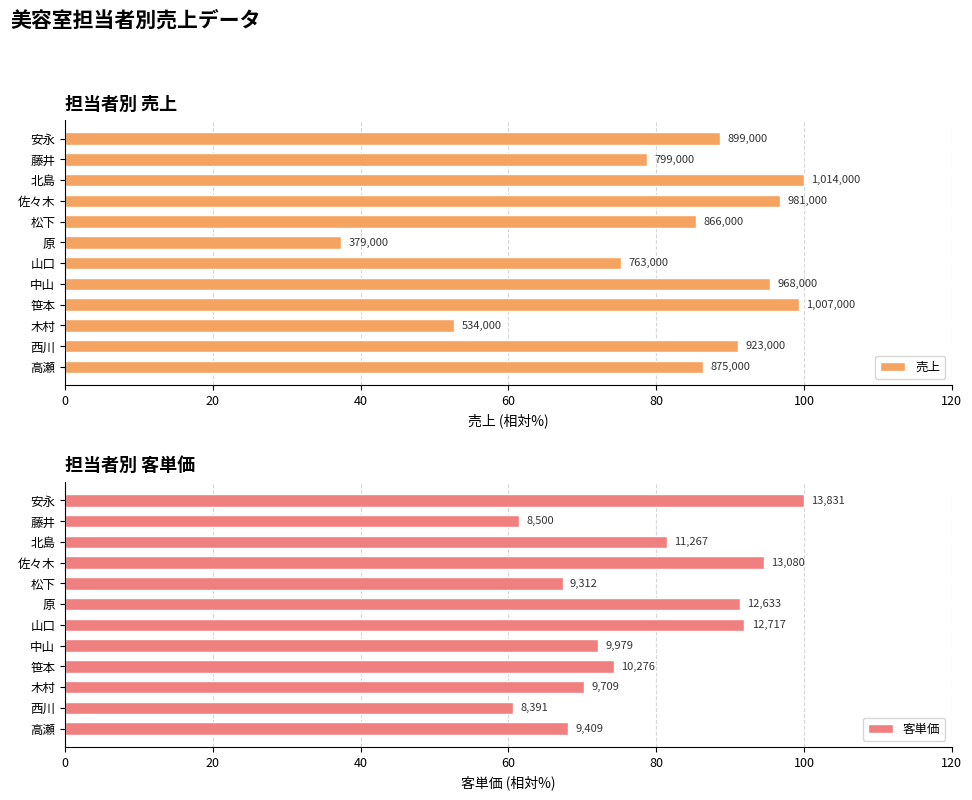

Are the bars grouped side by side (vs. stacked)?

Yes